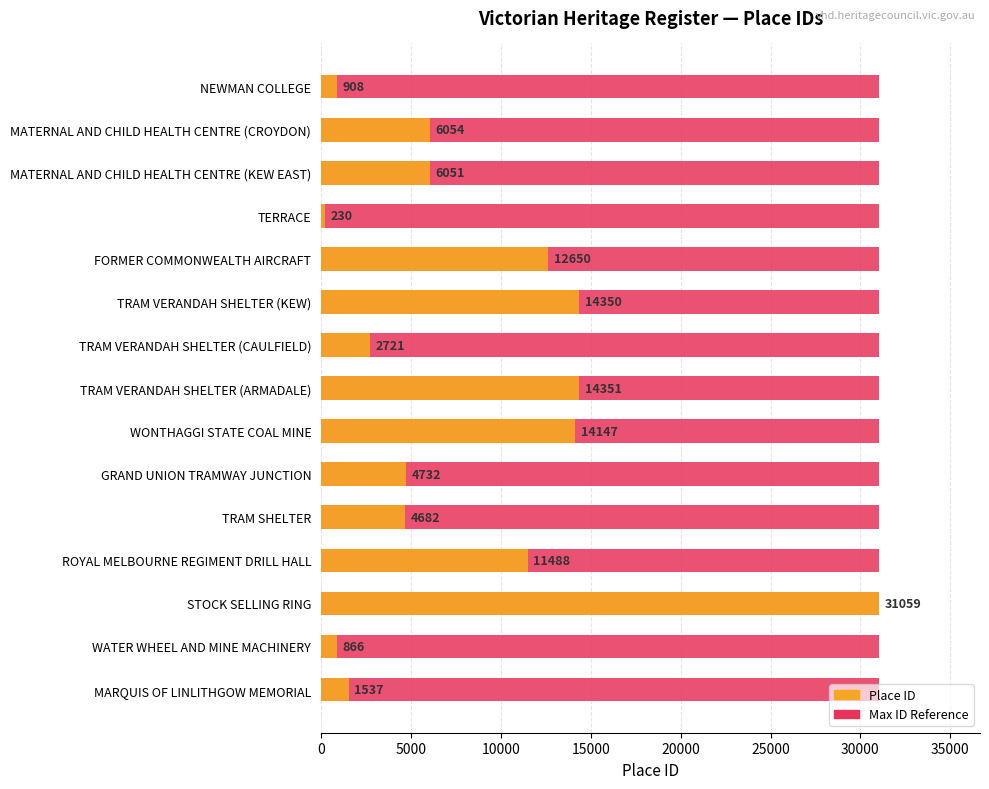

What is the total value across all series at 13?

866.5